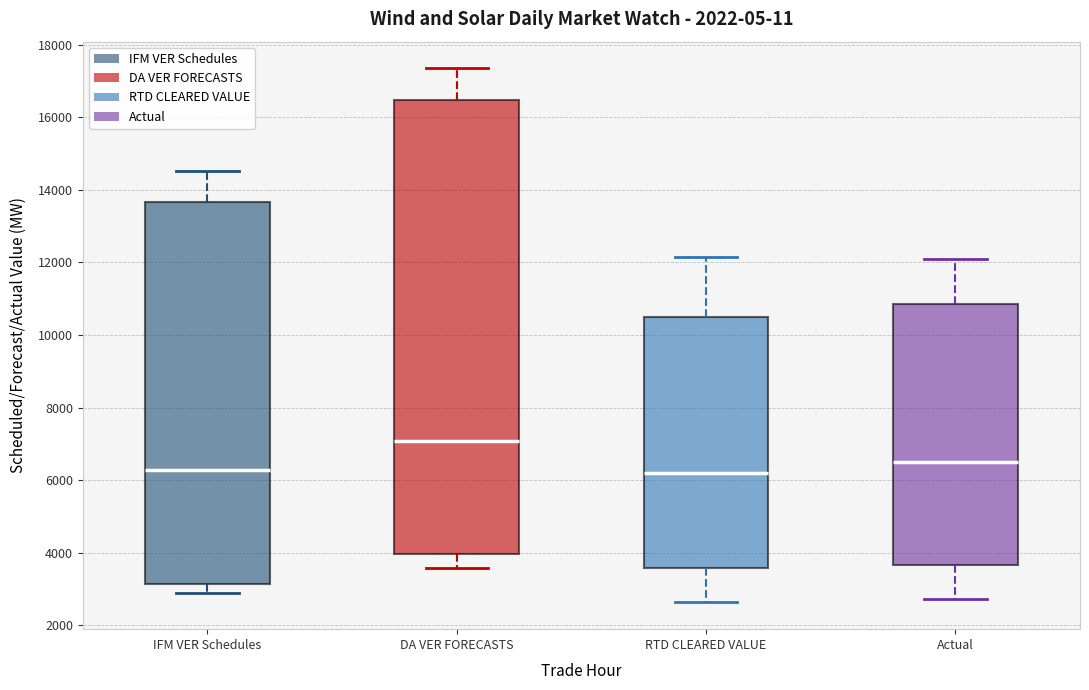

Comparing the boxes themselves (not the whiskers), which one is the tallest?

DA VER FORECASTS